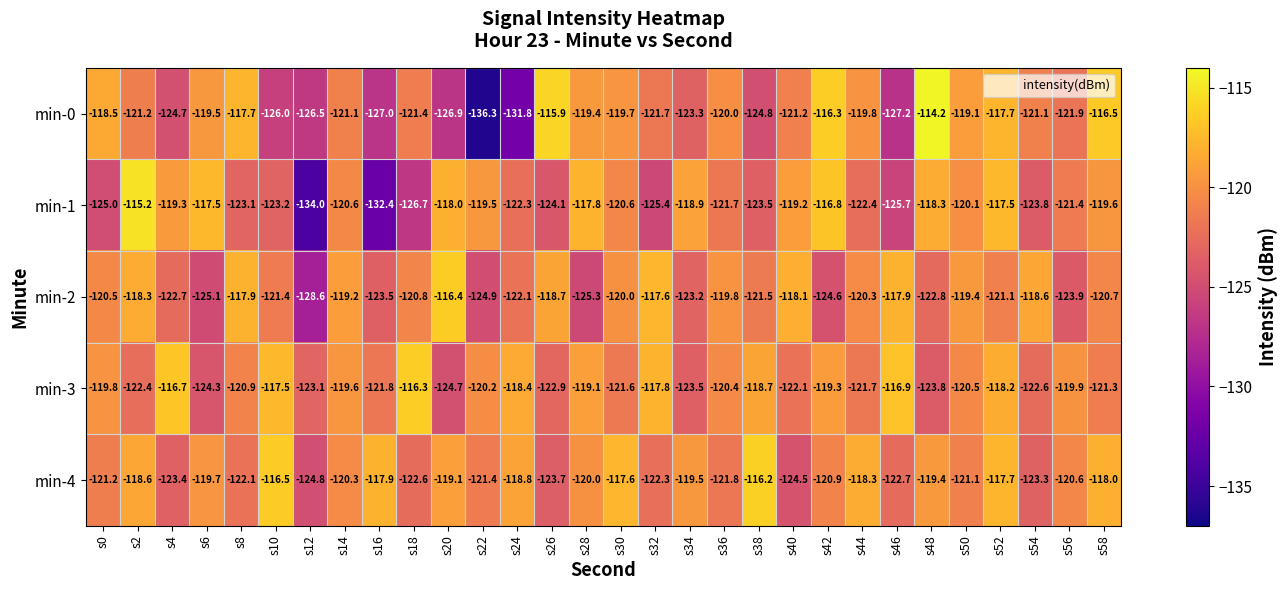

What is the minimum value shown in the chart?

-136.3